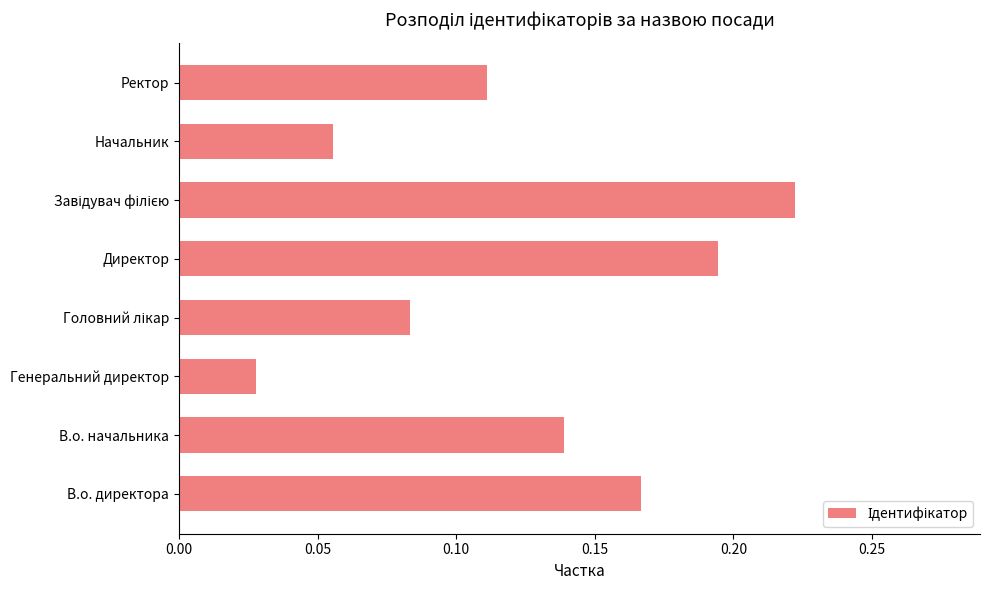

Count the number of data series in this chart.

1